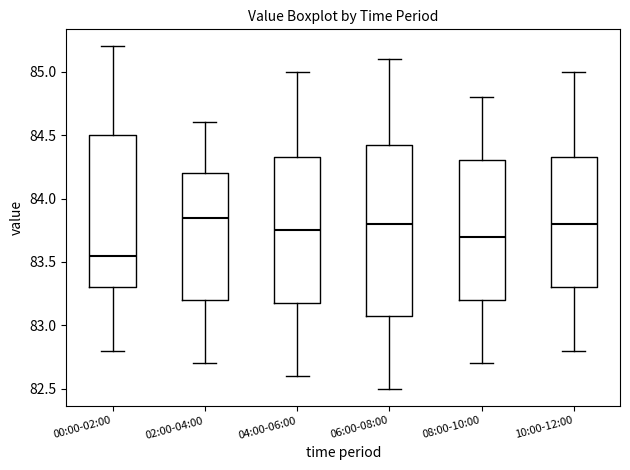

Reading left to right, read every box against the y-axis: the position of its median line, the range the box covers, and the ends of its whiskers. The values are not printed on the chart, so give them approximately, as read against the axis.

00:00-02:00: median 83.55, box 83.30 to 84.50, whiskers 82.80 to 85.20
02:00-04:00: median 83.85, box 83.20 to 84.20, whiskers 82.70 to 84.60
04:00-06:00: median 83.75, box 83.20 to 84.35, whiskers 82.60 to 85.00
06:00-08:00: median 83.80, box 83.10 to 84.45, whiskers 82.50 to 85.10
08:00-10:00: median 83.70, box 83.20 to 84.30, whiskers 82.70 to 84.80
10:00-12:00: median 83.80, box 83.30 to 84.35, whiskers 82.80 to 85.00